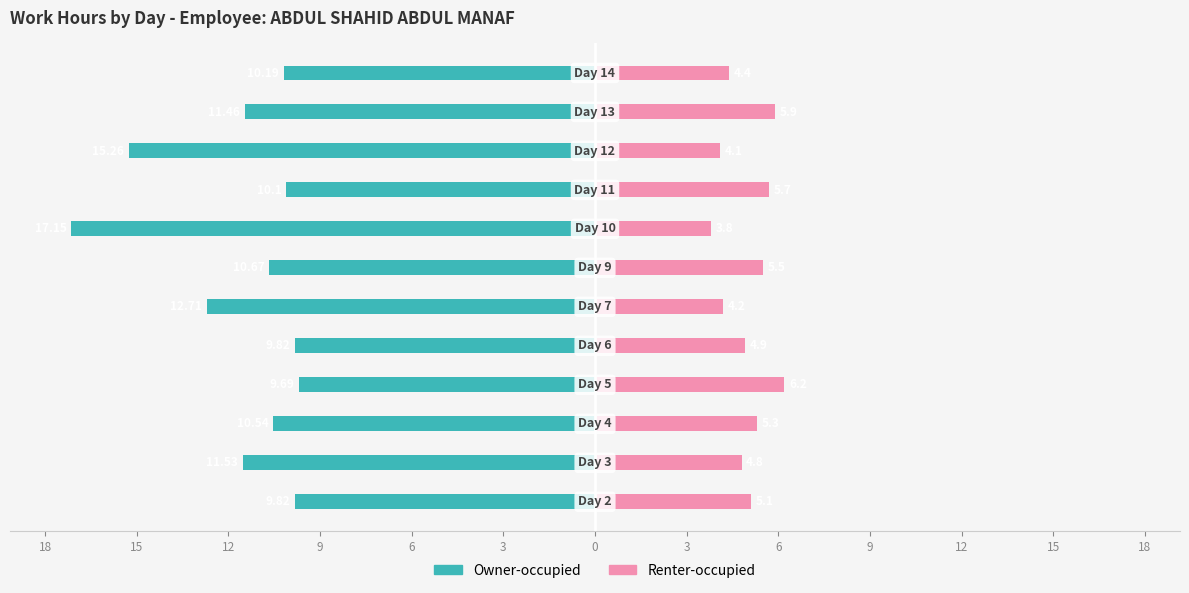

Reading right to left, what are all the values shown in this chart?

Owner-occupied: -10.2	-11.5	-15.3	-10.1	-17.1	-10.7	-12.7	-9.8	-9.7	-10.5	-11.5	-9.8
Renter-occupied: 4.4	5.9	4.1	5.7	3.8	5.5	4.2	4.9	6.2	5.3	4.8	5.1